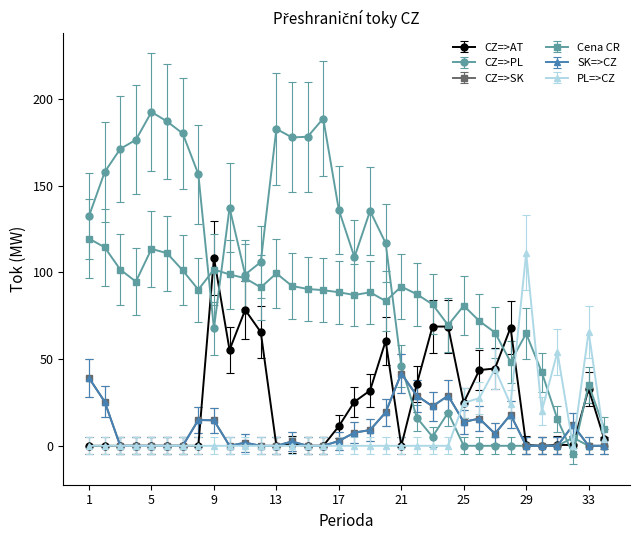

What is the difference between the maximum and minimum values in the Cena CR series?

124.4